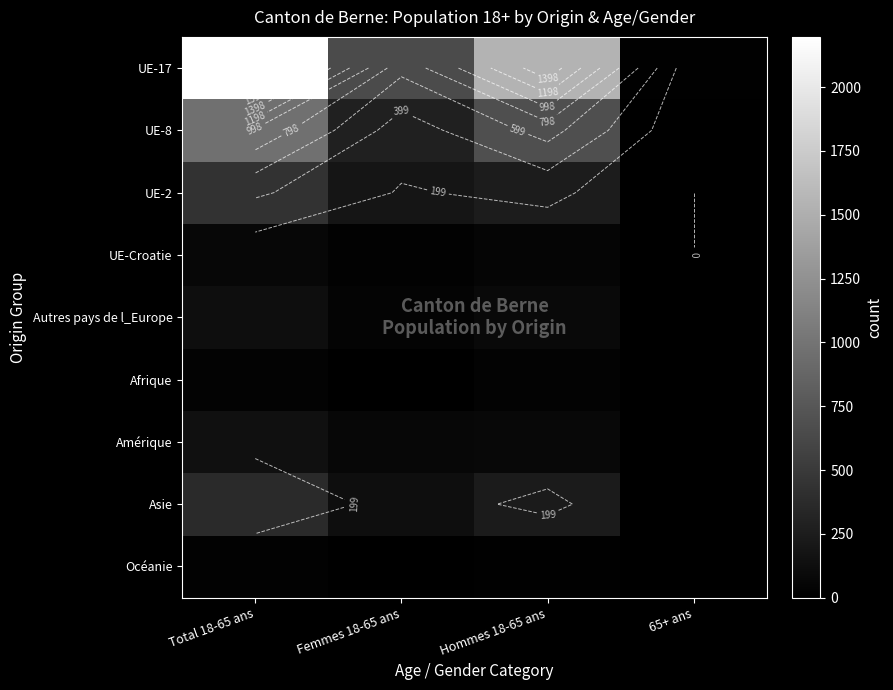

Between Total 18-65 ans and 65+ ans, which is larger?

Total 18-65 ans